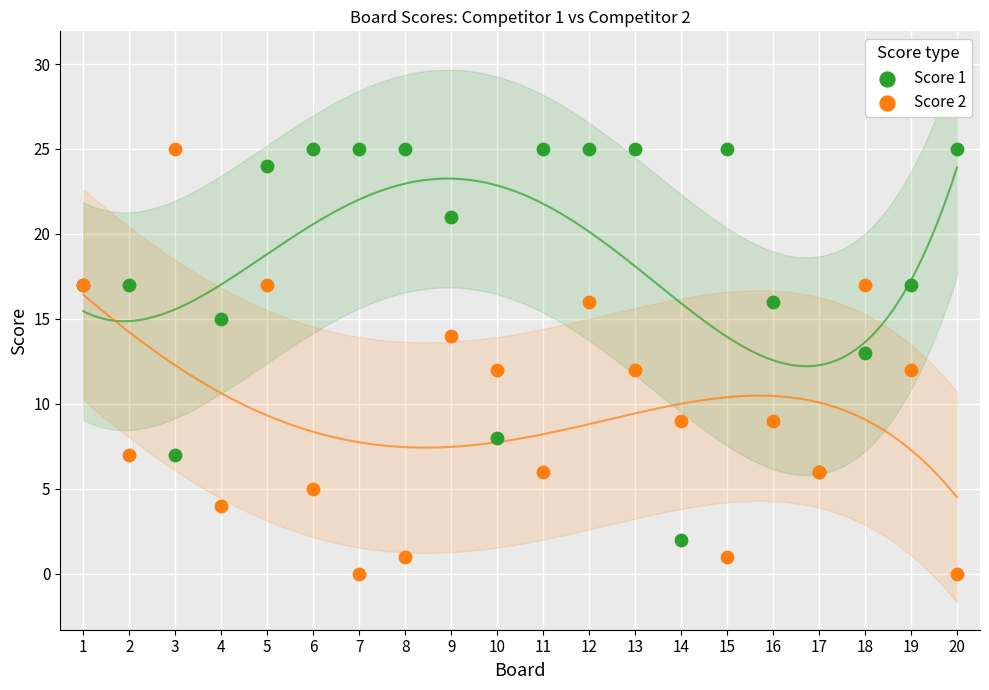

Which series reaches the minimum Y coordinate?

Score 2